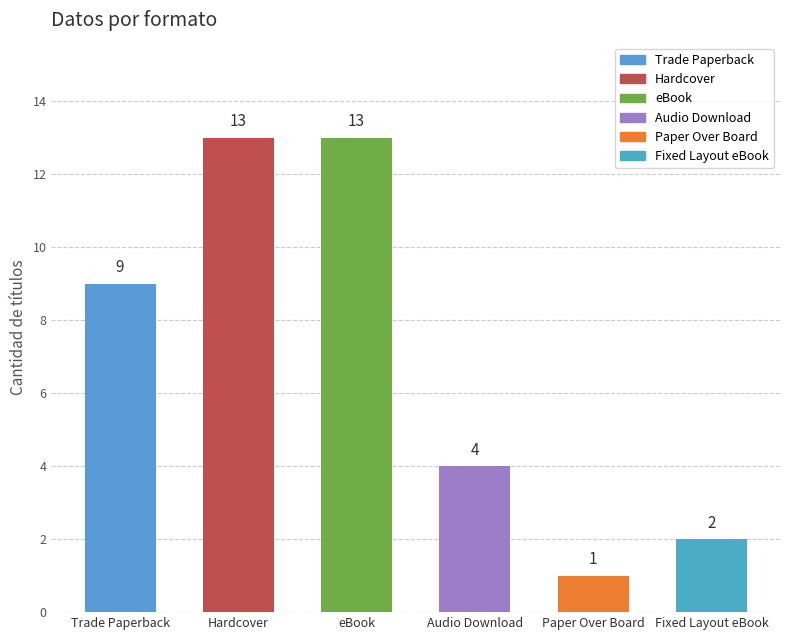

What is the label of the 3rd bar from the right?

Audio Download